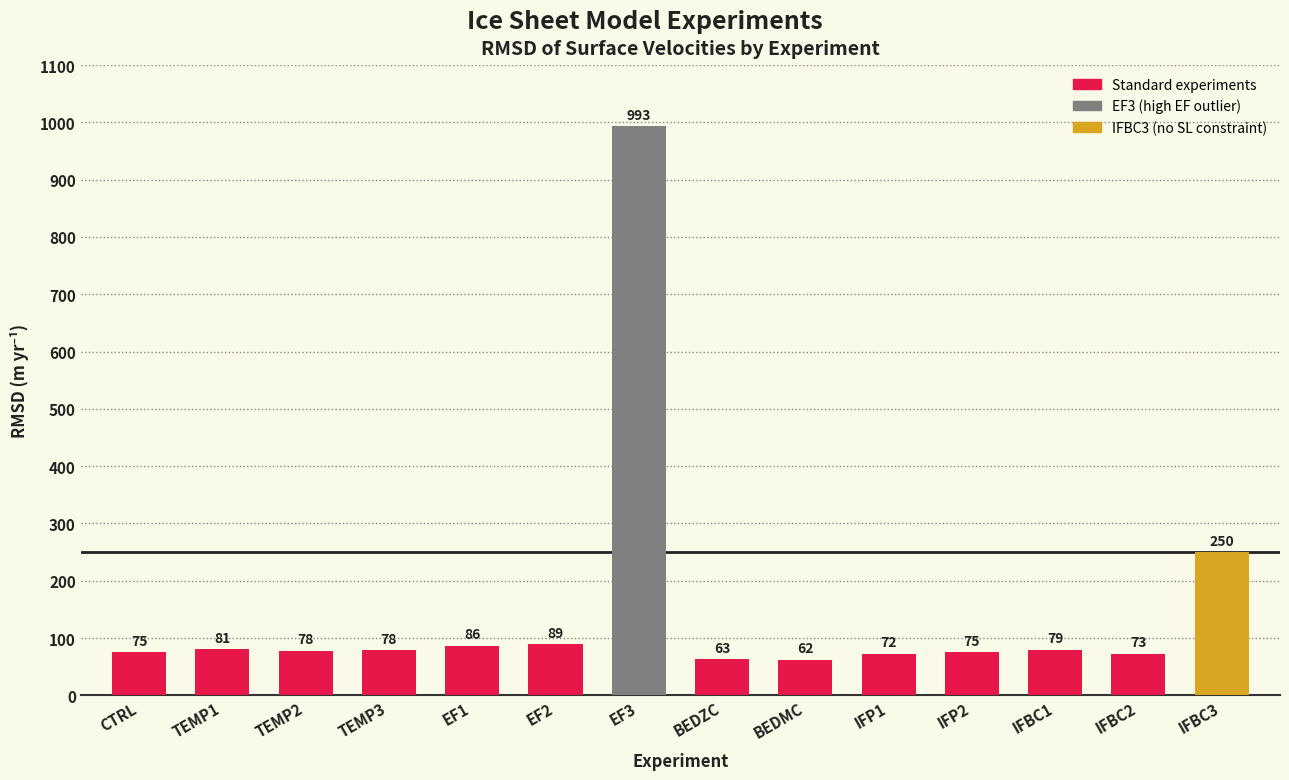

Does the chart contain stacked bars?

No